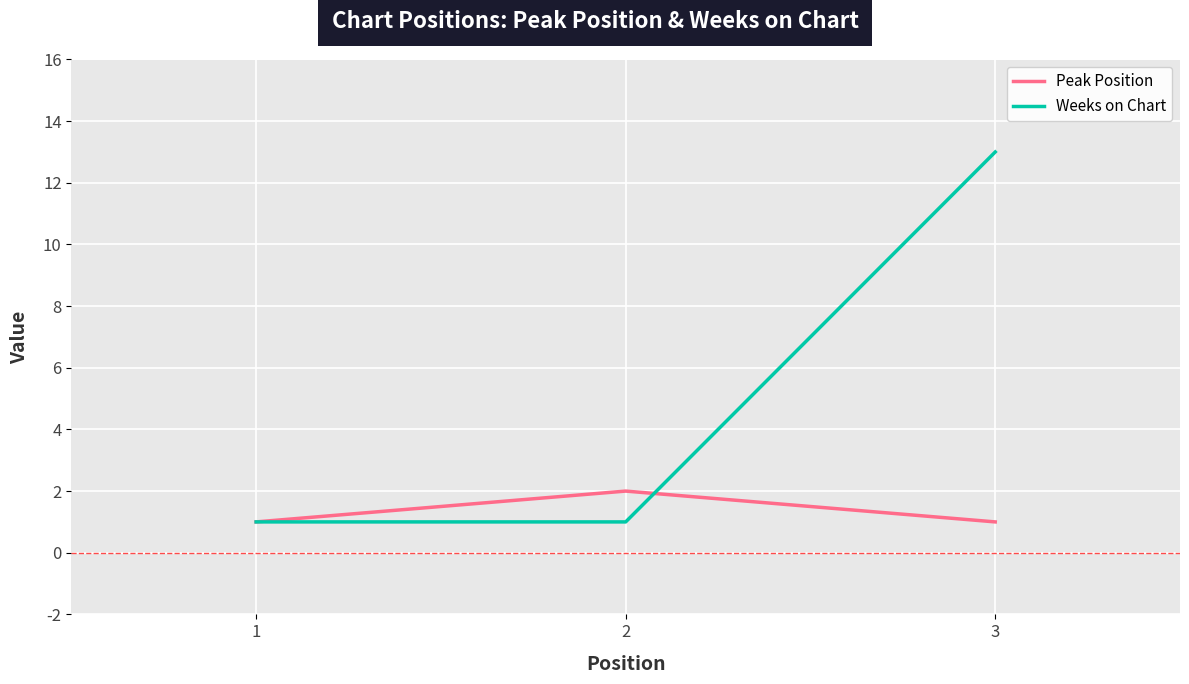

Reading left to right, list all the values displayed in this chart.

Peak Position: 1	2	1
Weeks on Chart: 1	1	13